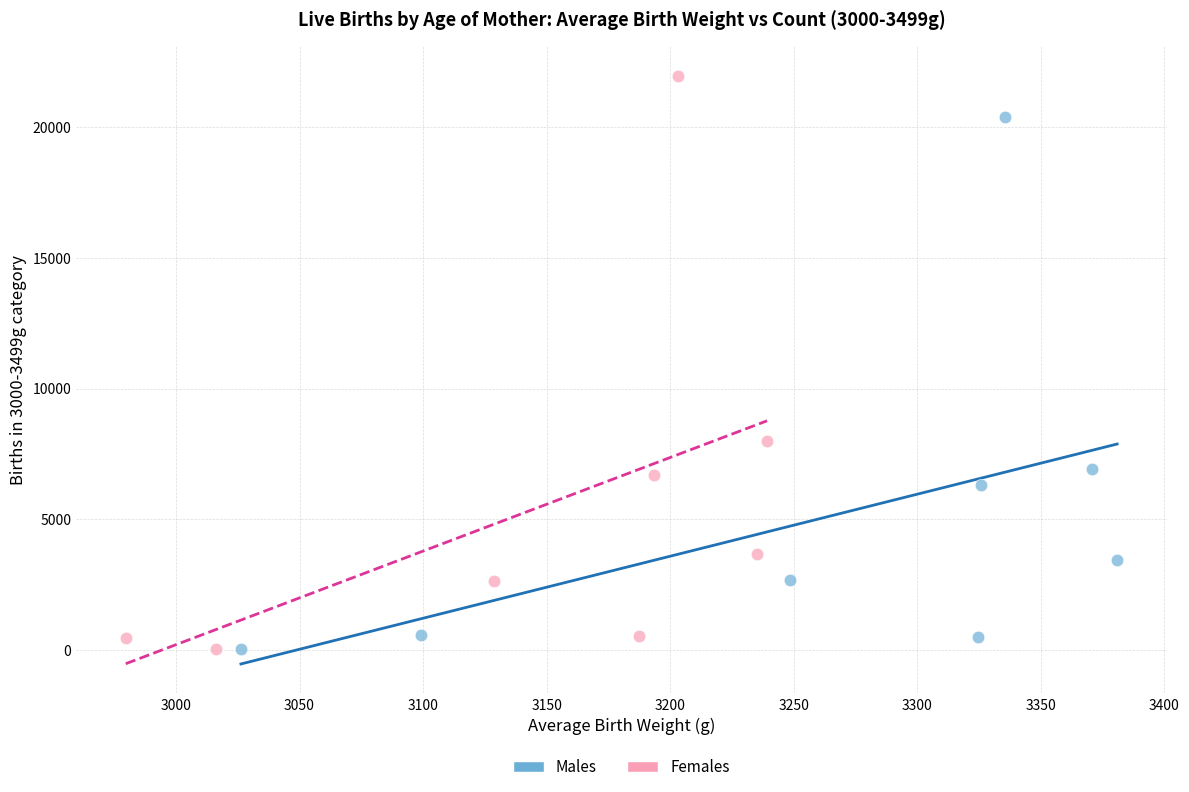

Which series contains the highest Y value?

Females